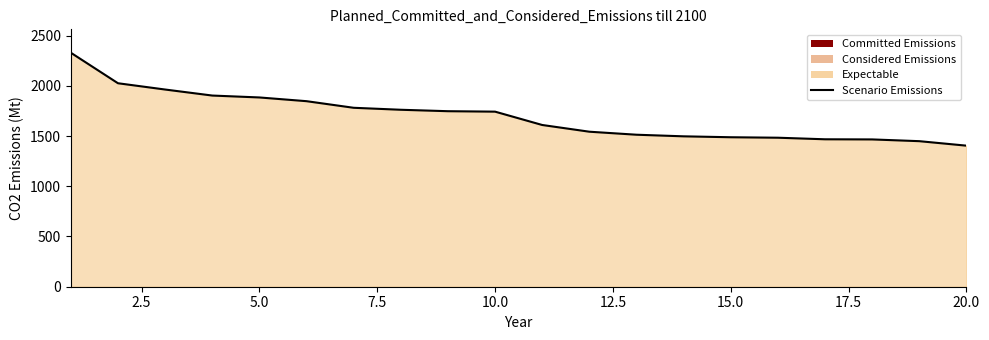

What is the change in value from 5.0 to 15.0?

-396.0